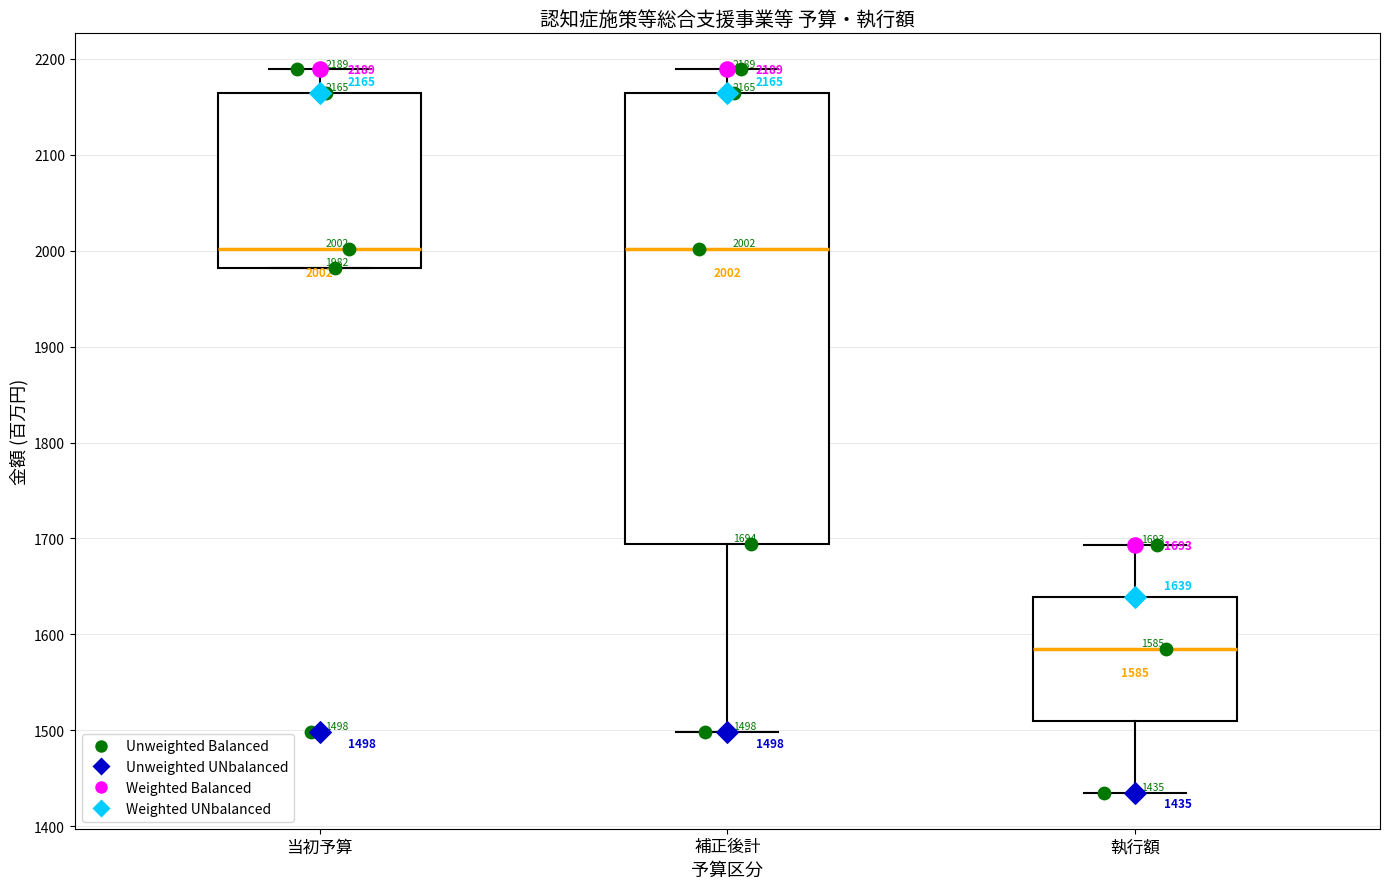

Which box is the tallest, from its lower edge to its upper edge?

補正後計